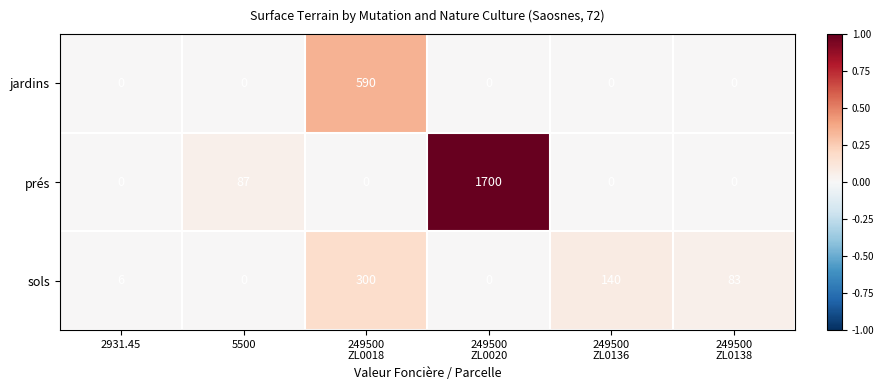

True or false: sols has a value of 6 at 2931.45.

True